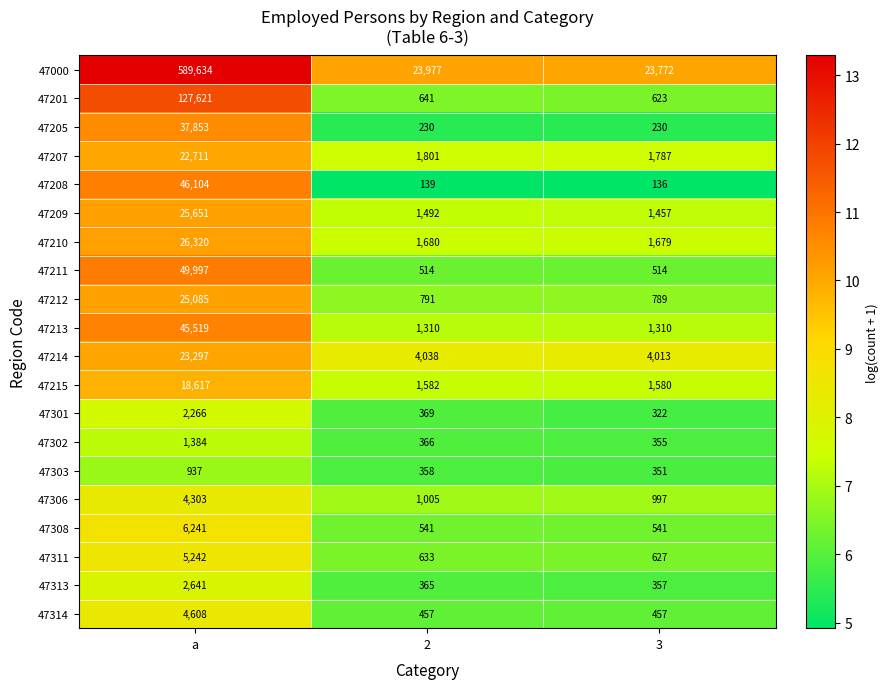

At which label does 47301 first exceed 369?

a